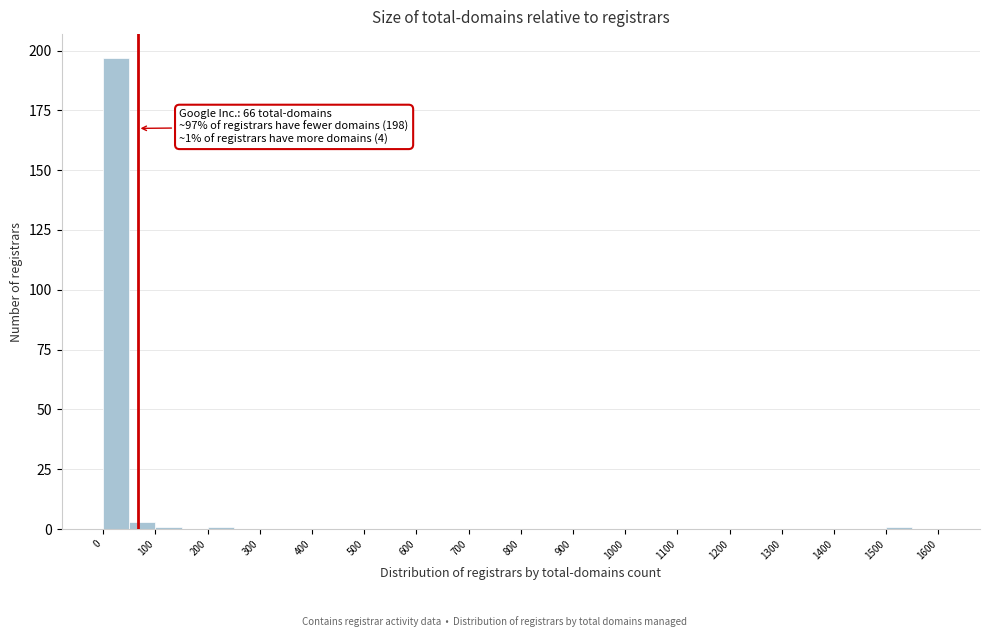

Over which range of the x-axis is the bar tallest?

0 to 50